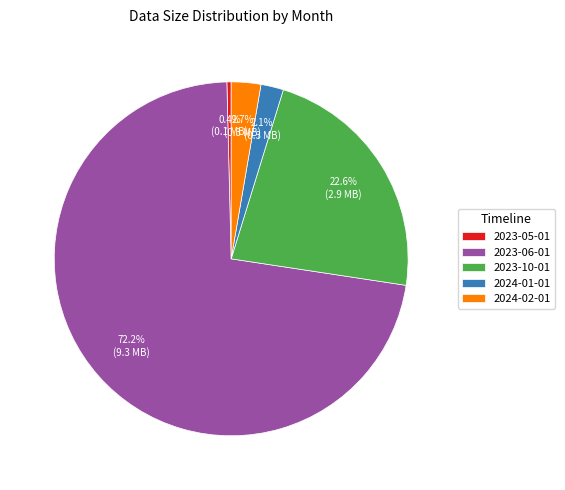

Is 2023-06-01 the majority of the pie?

Yes